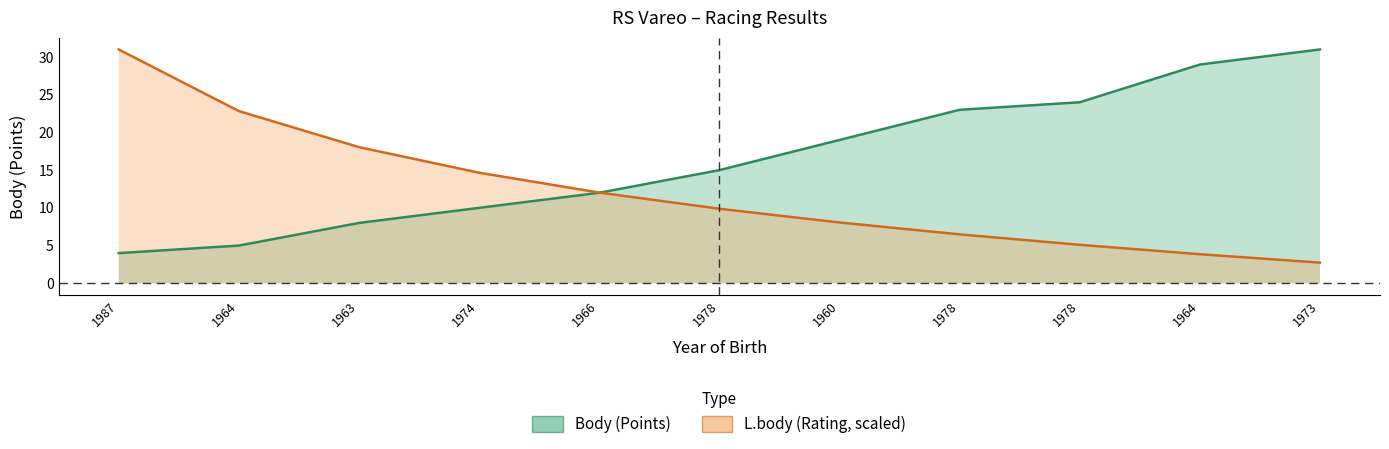

At how many categories does at least one series exceed 15?

8